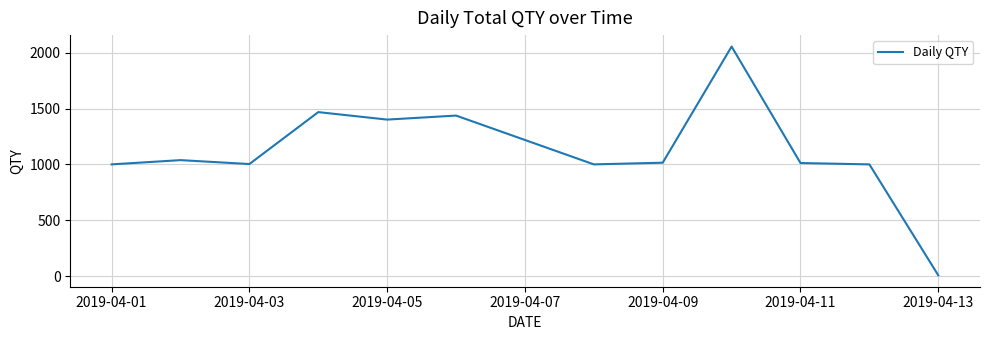

Is this an area chart (filled region under the line)?

No